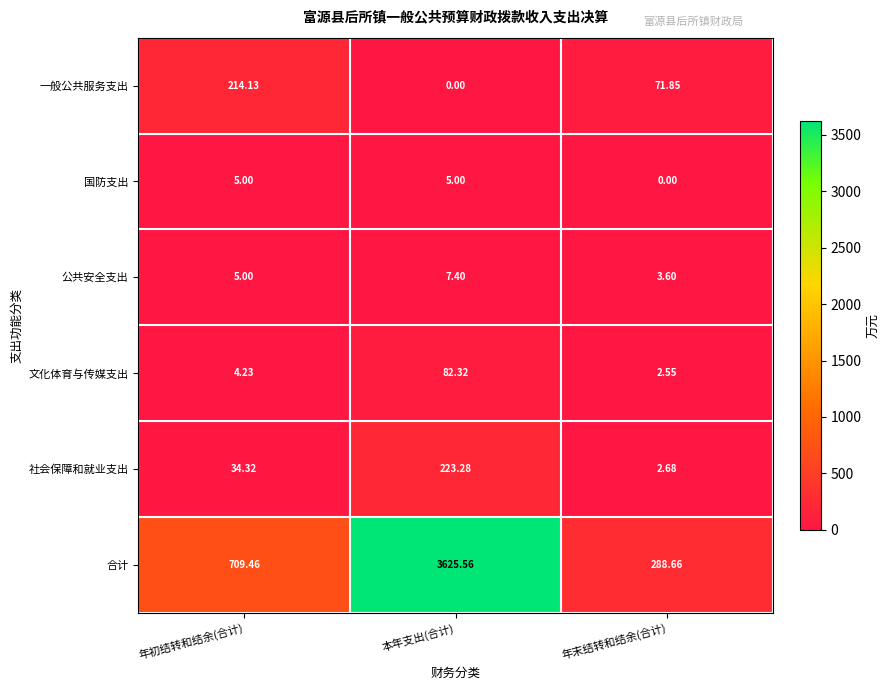

Which series has the widest spread of values?

合计